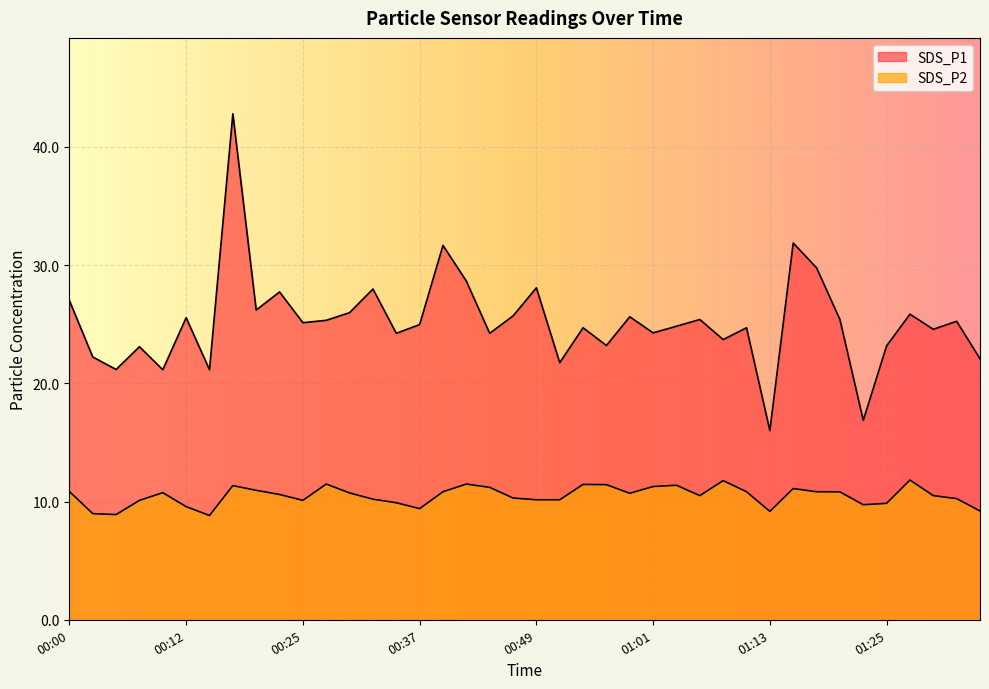

At which category is the sum across all series the highest?

00:17